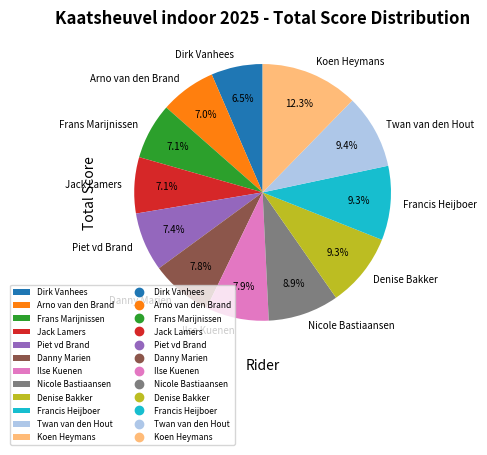

True or false: Arno van den Brand accounts for 1% of the total.

False